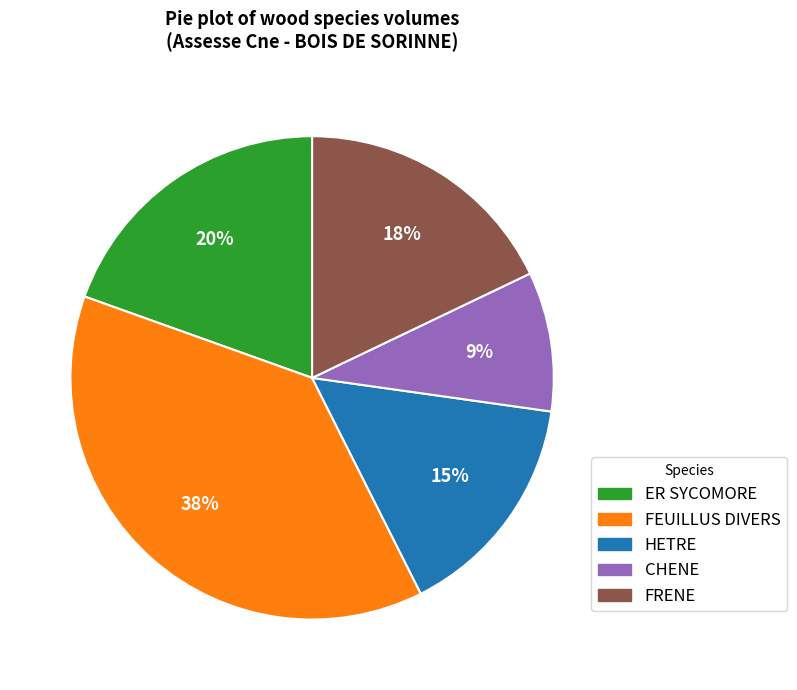

How many segments does this pie chart have?

5